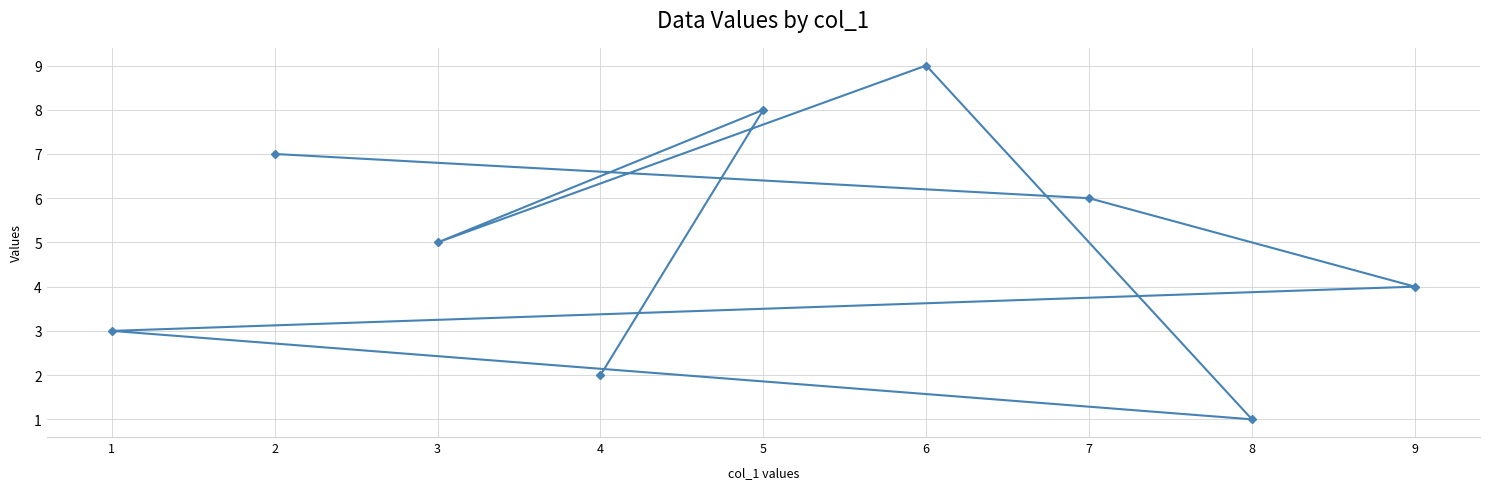

Which category has the lowest value across all series?

8